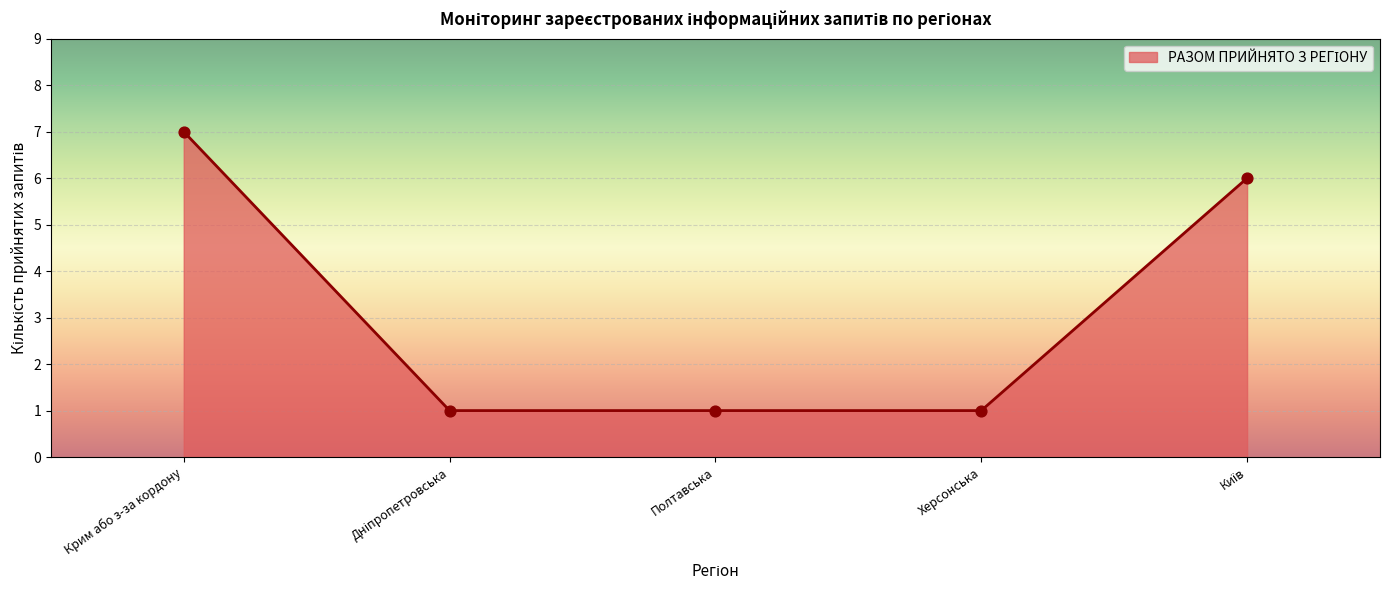

Approximately how many times larger is the value at Полтавська compared to Херсонська?

1.0